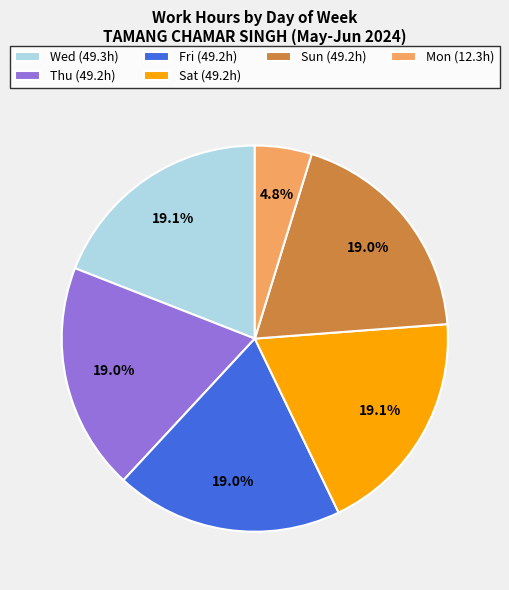

What portion of the pie excludes Fri (49.2h)?

81.0%